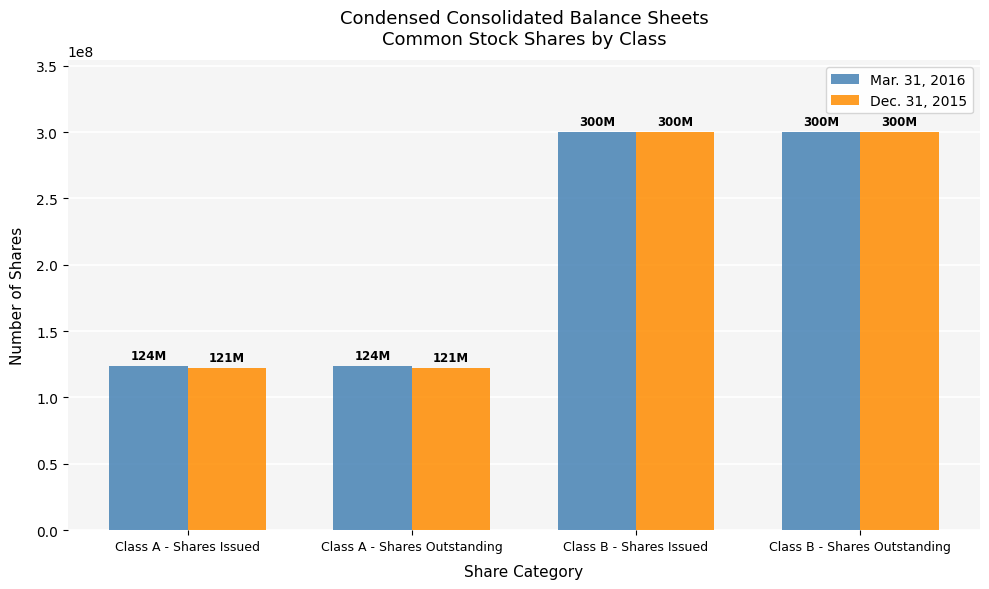

What is the lowest value of the Dec. 31, 2015 series?

121947000